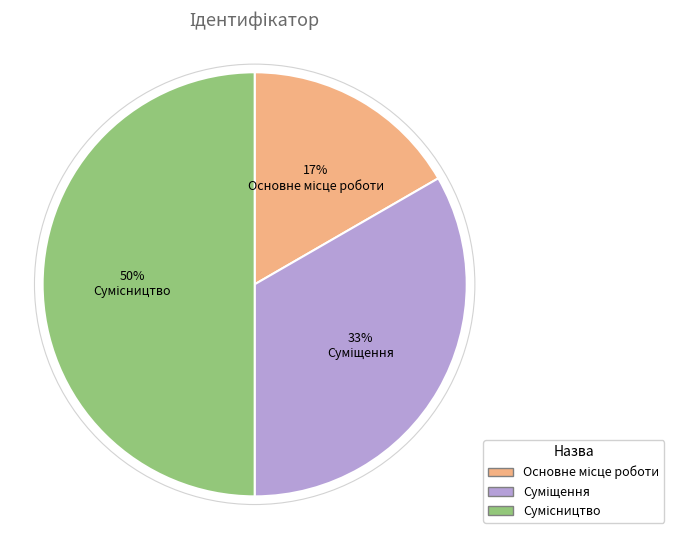

To the nearest percent, what is the difference between the largest and smallest slice percentages?

33%